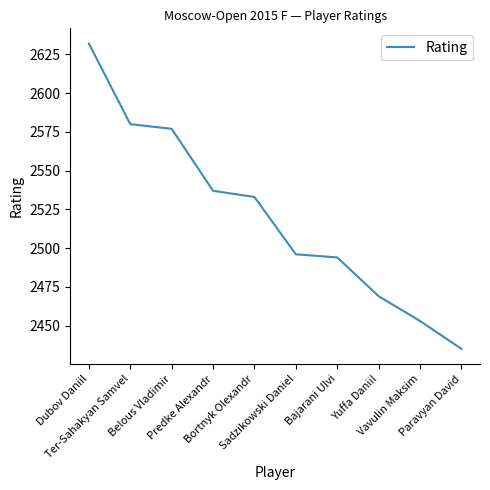

True or false: the data has more than 2 interior local peaks.

False